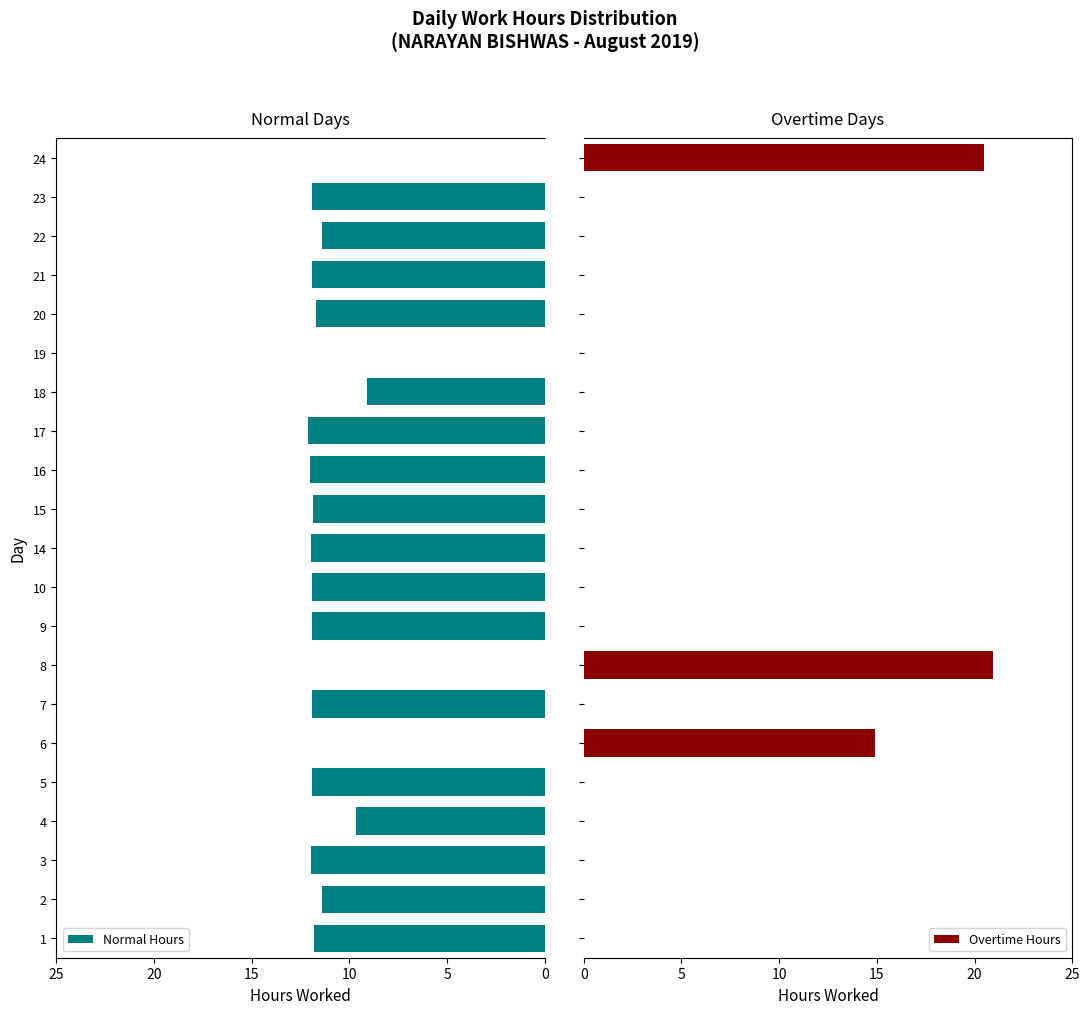

True or false: Normal Hours has a value of 11.4 at 2.

True